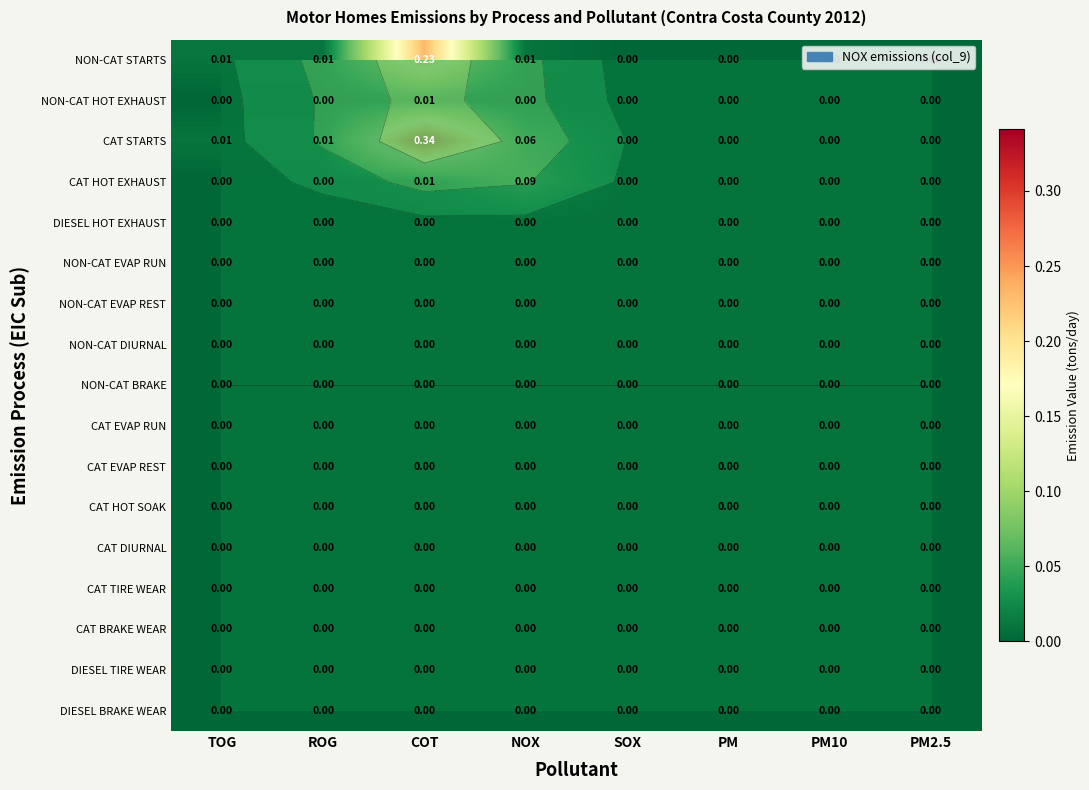

Which label corresponds to the largest value in the chart?

COT